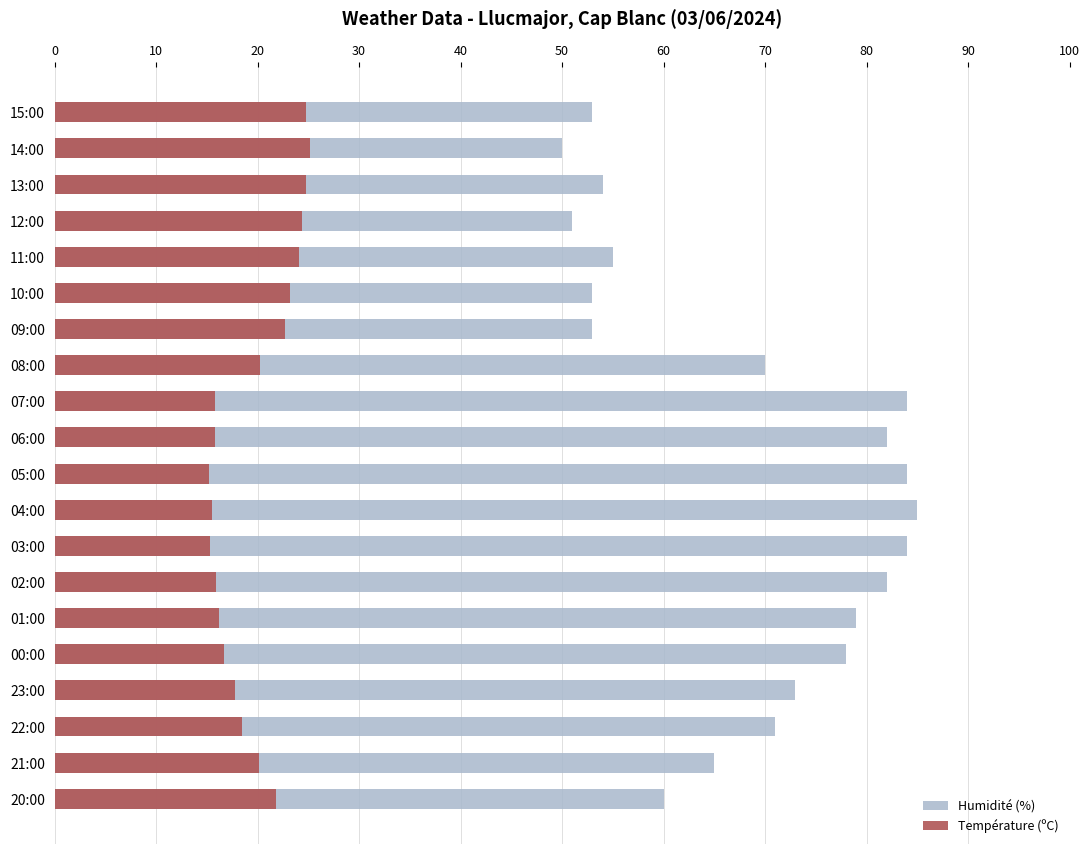

Is it true that Température (ºC) equals 31.9 at 11:00?

False